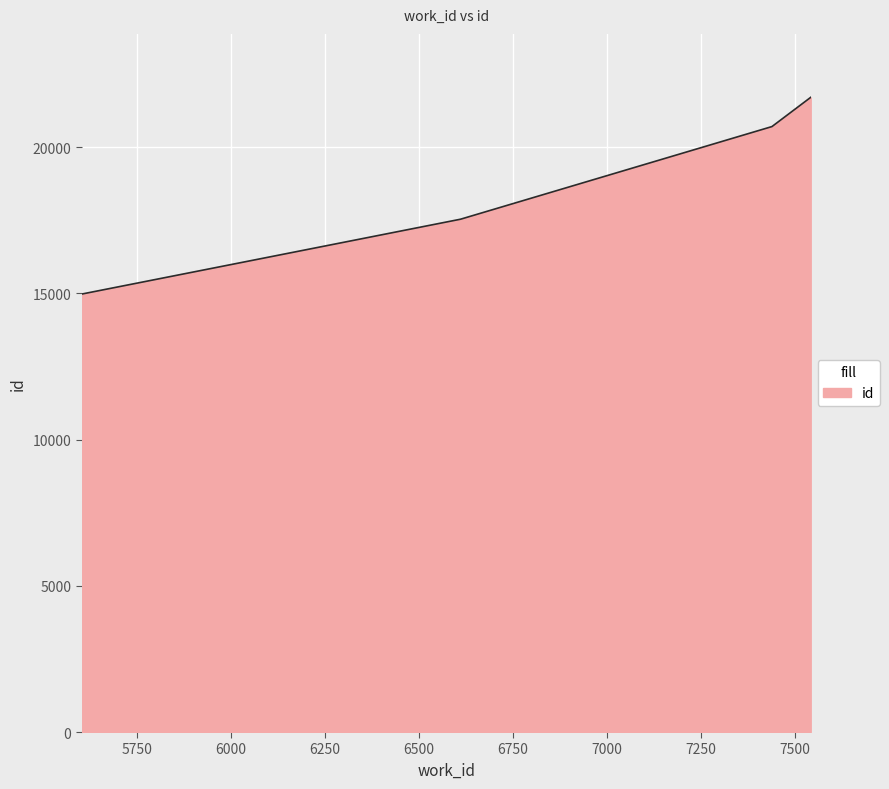

What is the greatest value displayed?

21702